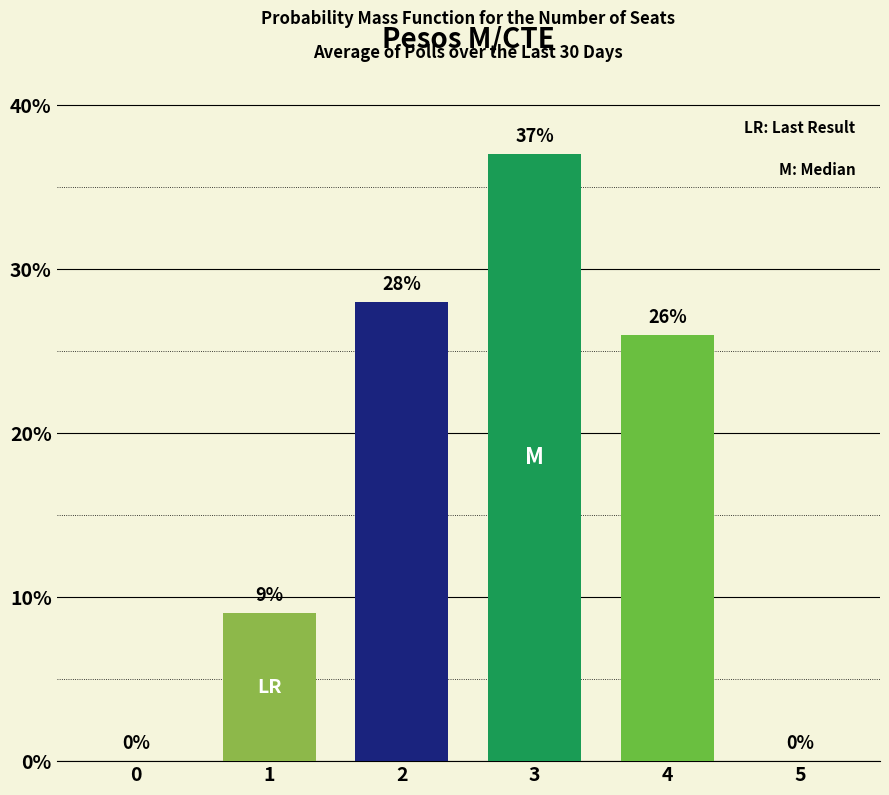

How many categories are shown in the chart?

6